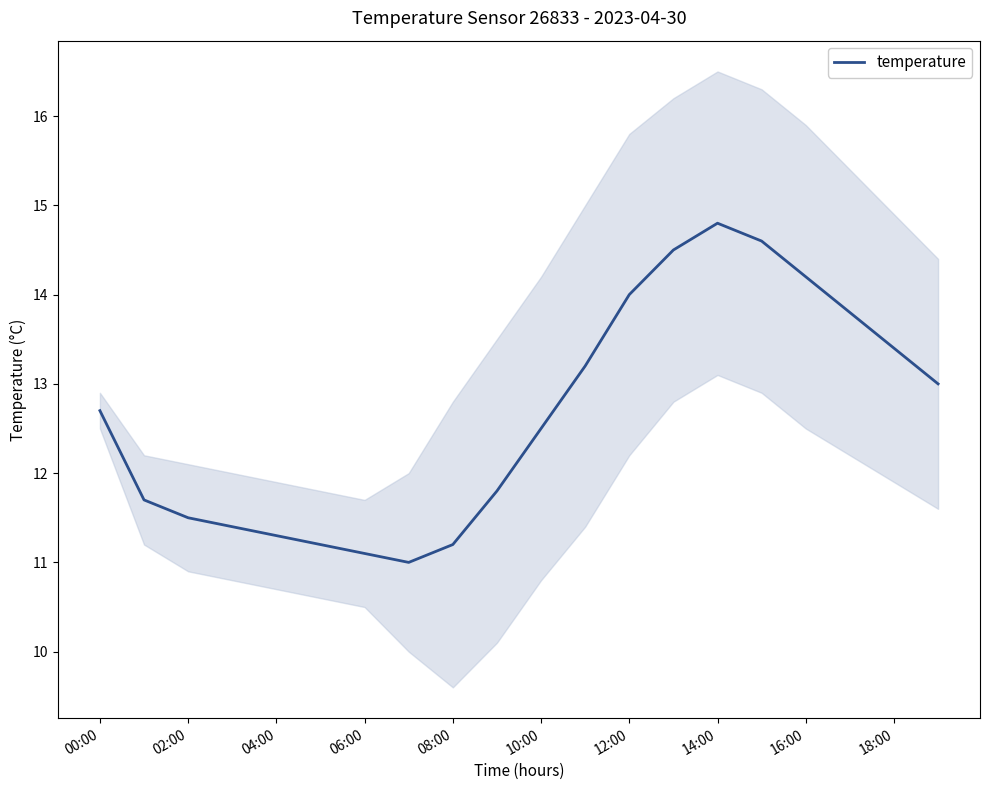

Where does the temperature series first go above 12?

00:00